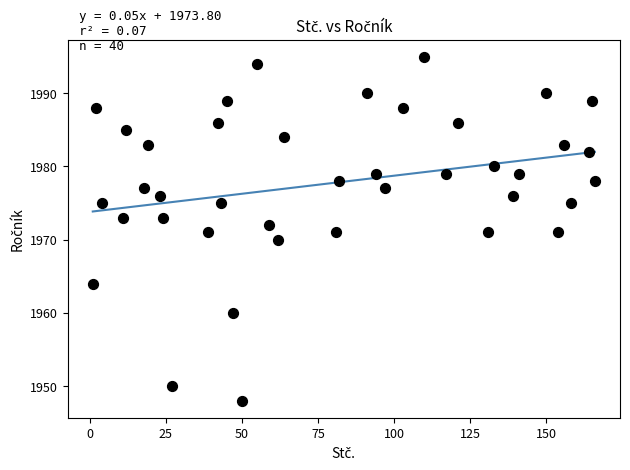

What is the range of Y values (max minus min)?

47